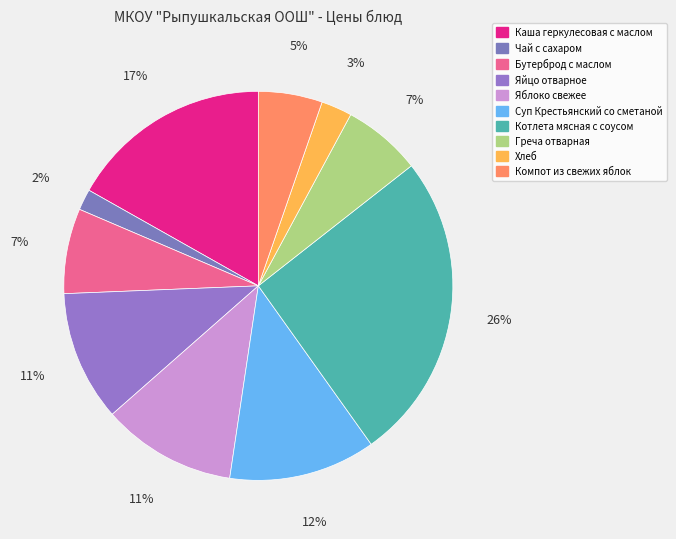

The Хлеб slice represents 3% of the pie. True or false?

True